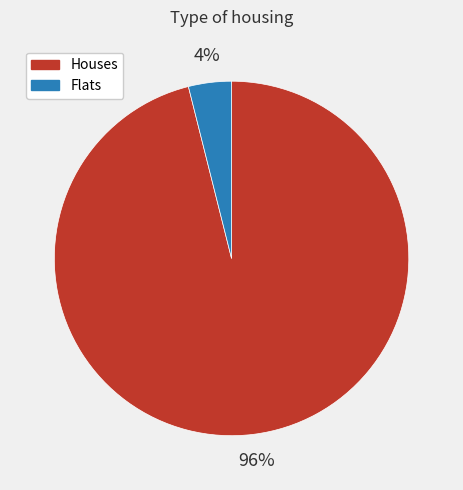

Which has a higher value, Houses or Flats?

Houses